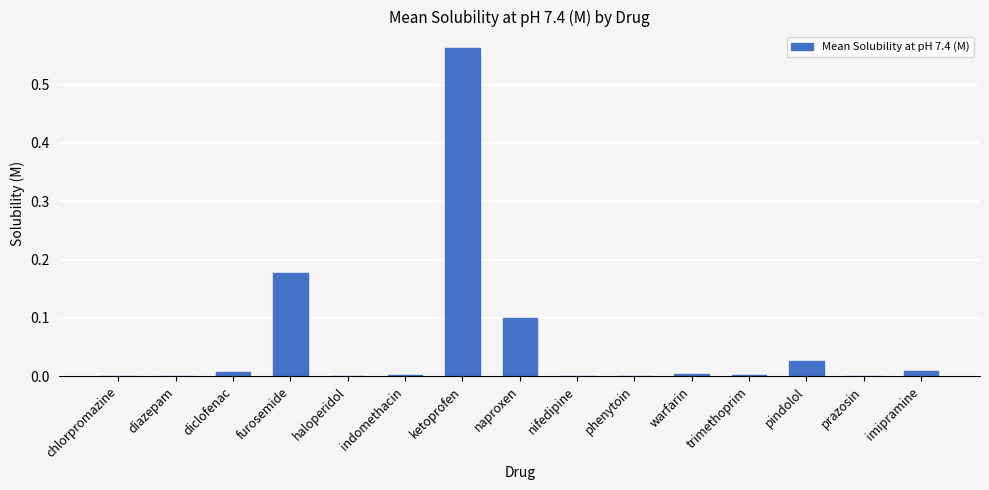

Which label corresponds to the largest value in the chart?

ketoprofen